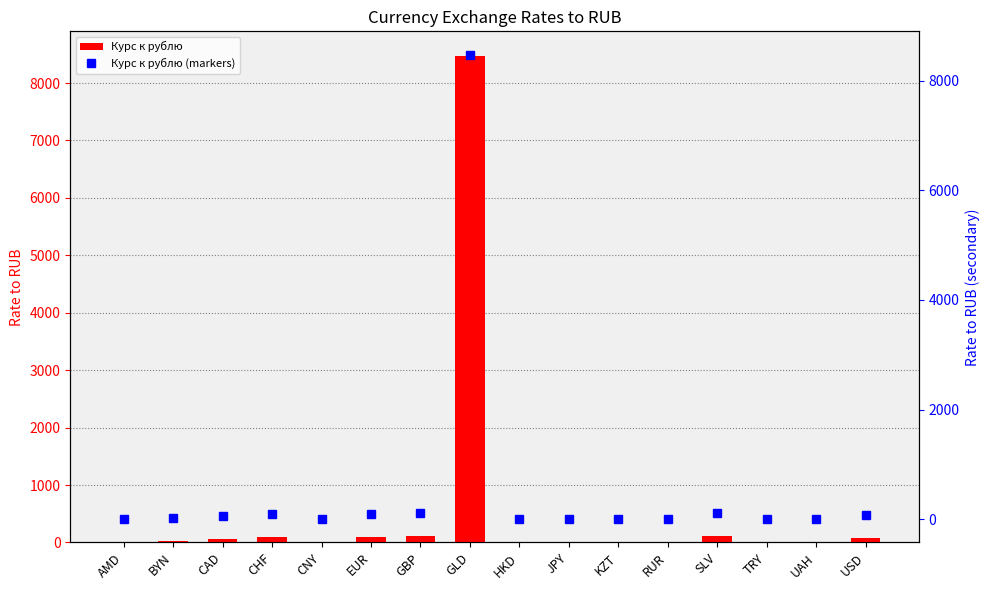

Which series has the largest range (max minus min)?

Курс к рублю